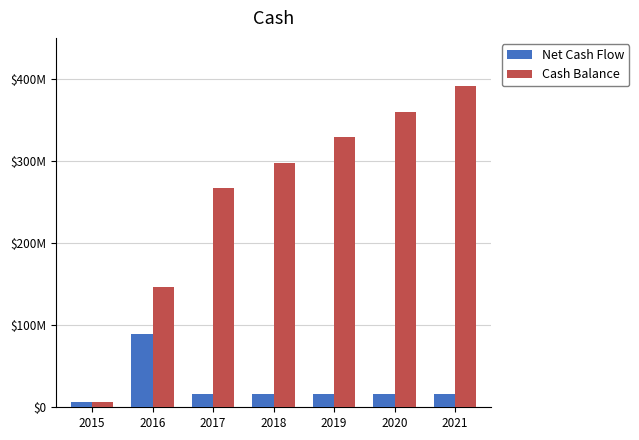

Are the bars grouped side by side (vs. stacked)?

Yes